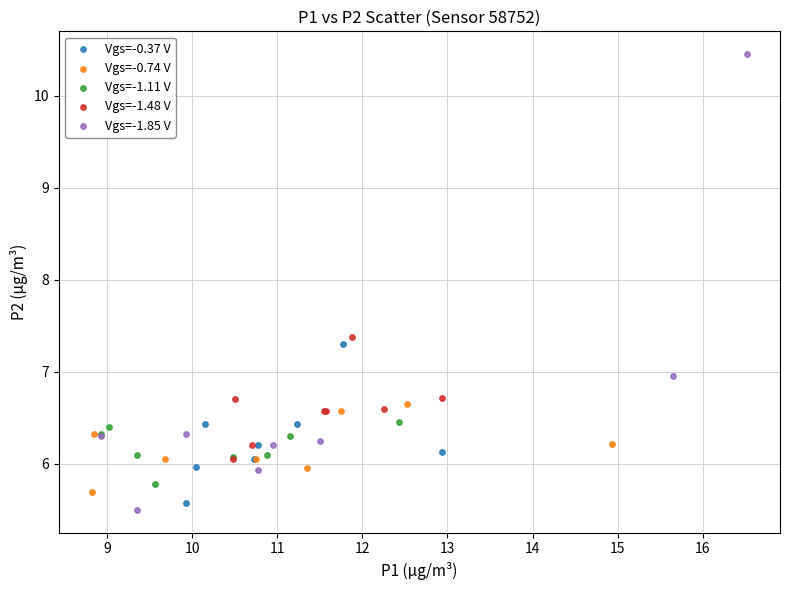

Which series has the widest spread of Y values?

Vgs=-1.85 V